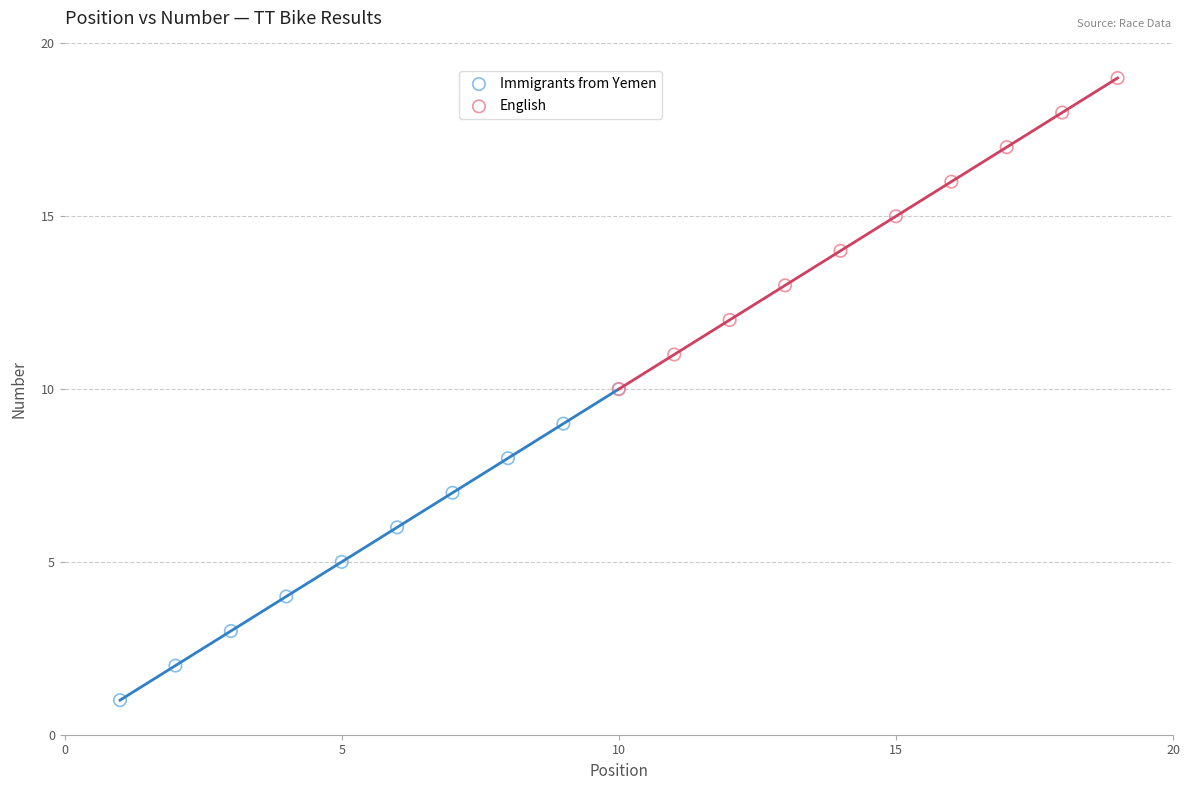

Which series contains the highest Y value?

English